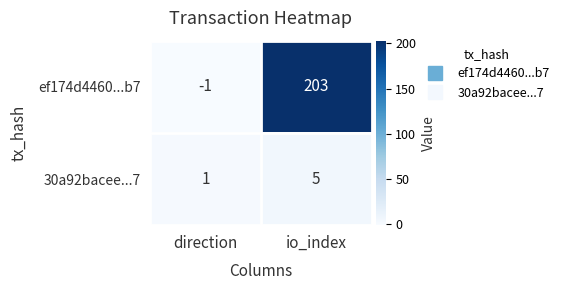

The 30a92bacee...7 series shows 1 at io_index. True or false?

False